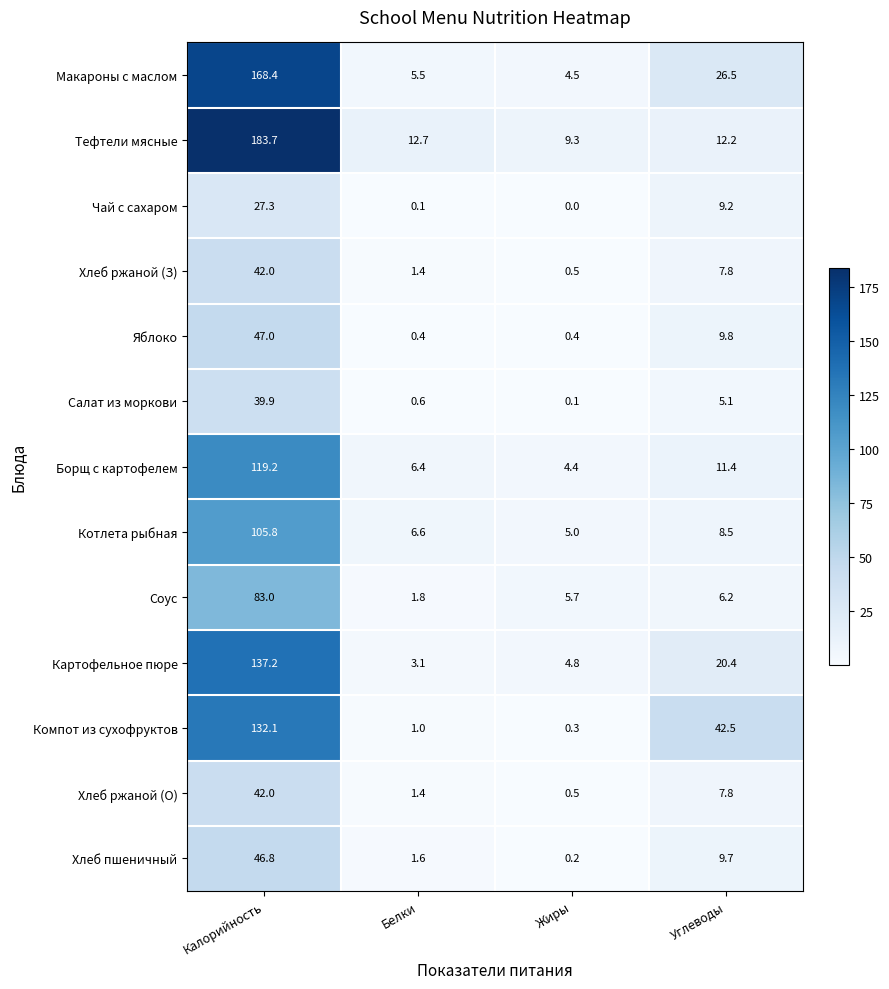

True or false: Компот из сухофруктов has a value of 0.3 at Жиры.

True